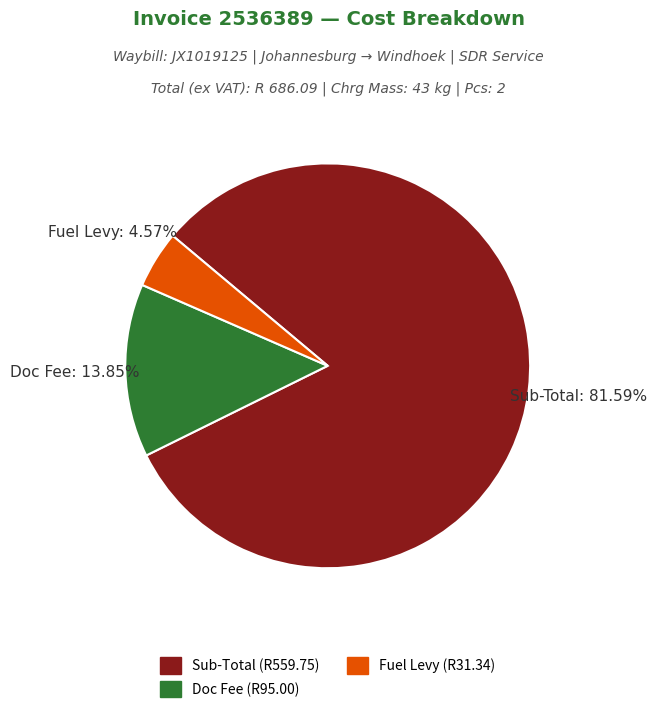

What is the majority slice?

Sub-Total